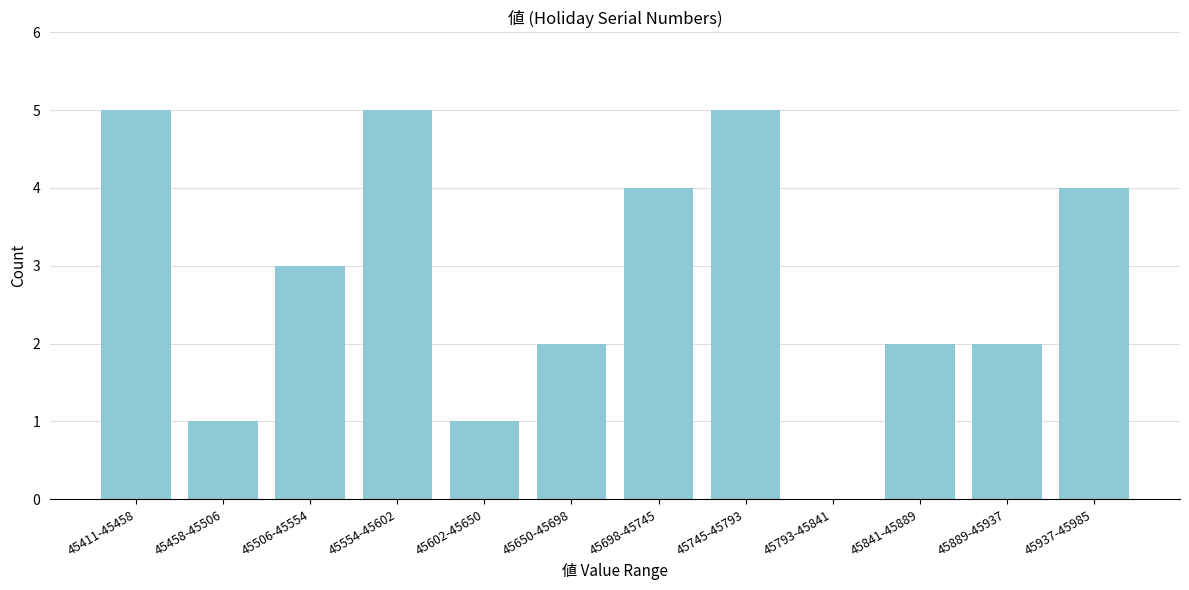

Reading left to right, list all the values displayed in this chart.

45411-45458=5	45458-45506=1	45506-45554=3	45554-45602=5	45602-45650=1	45650-45698=2	45698-45745=4	45745-45793=5	45793-45841=0	45841-45889=2	45889-45937=2	45937-45985=4